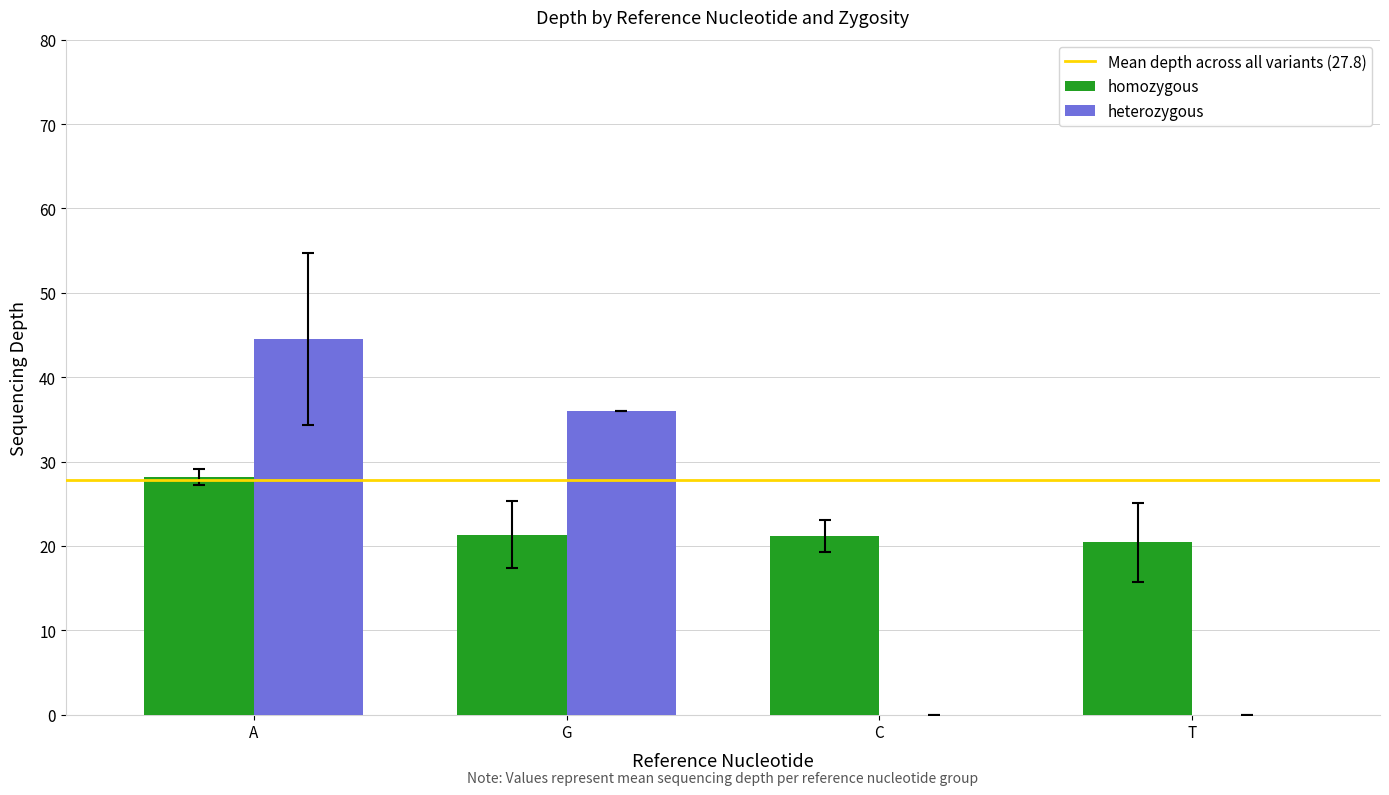

What is the sum of all homozygous values?

91.0